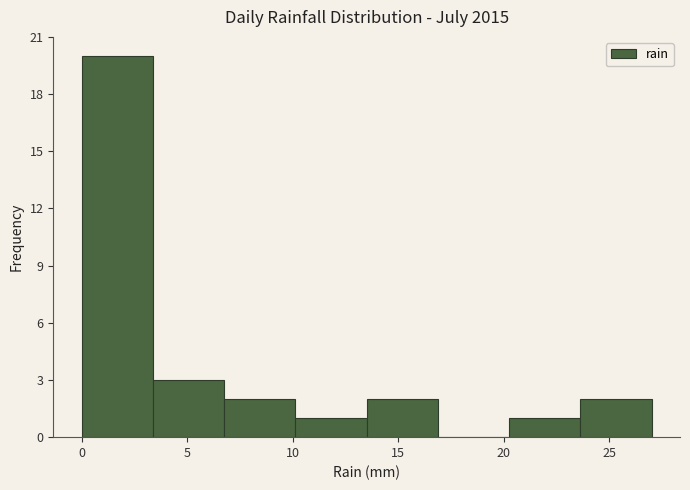

How tall is the bar that spans 7.0 to 10.0 on the x-axis? Neither the bar edges nor the heights are printed on the chart, so give them approximately, as read against the axes.

2